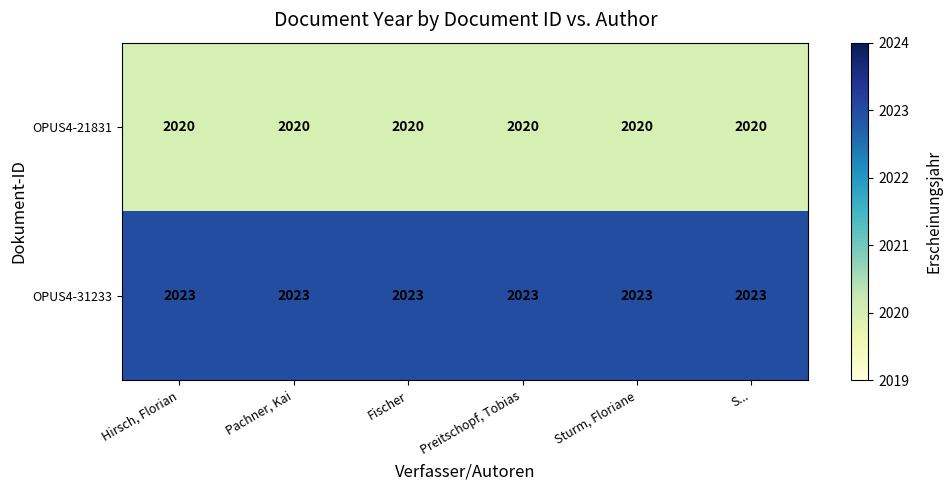

Rank the series by their maximum value, from lowest to highest.

OPUS4-21831, OPUS4-31233